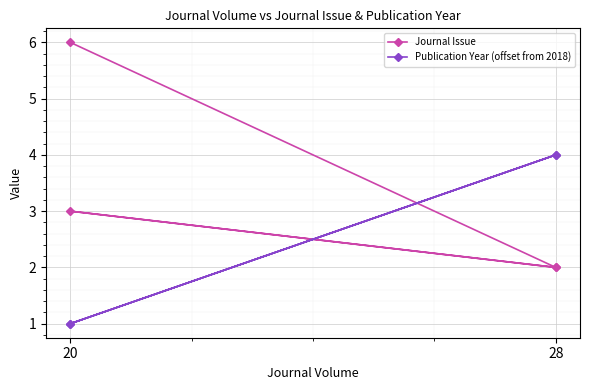

True or false: Journal Issue and Publication Year (offset from 2018) intersect in this chart.

True